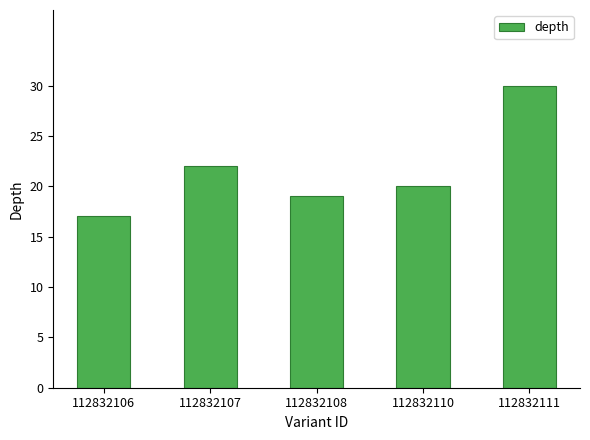

What is the minimum value shown in the chart?

17